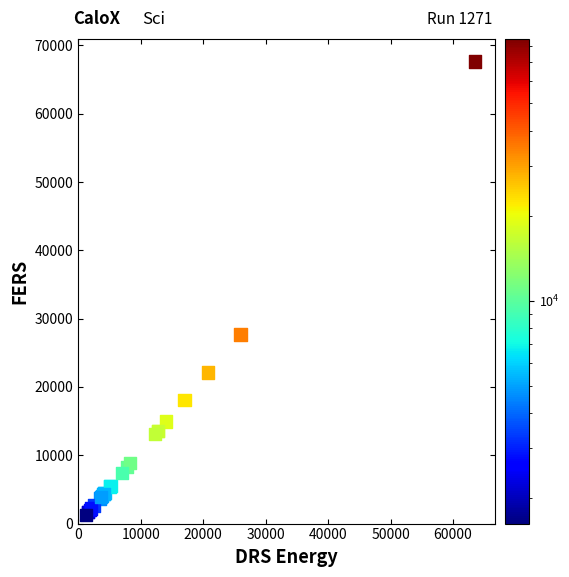

What Y value in the scatter plot is closest to 34456?

27664